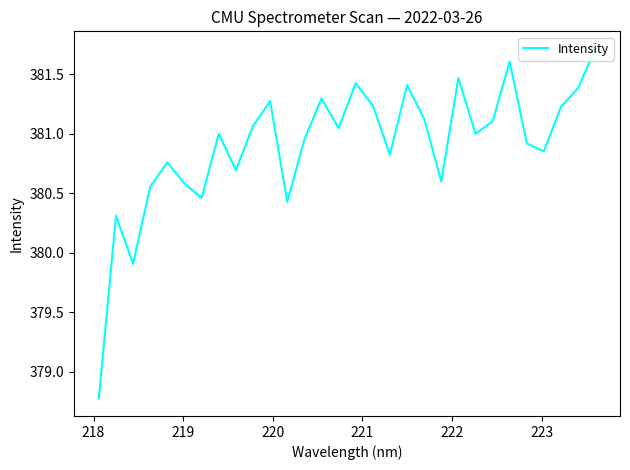

Is this an area chart (filled region under the line)?

No